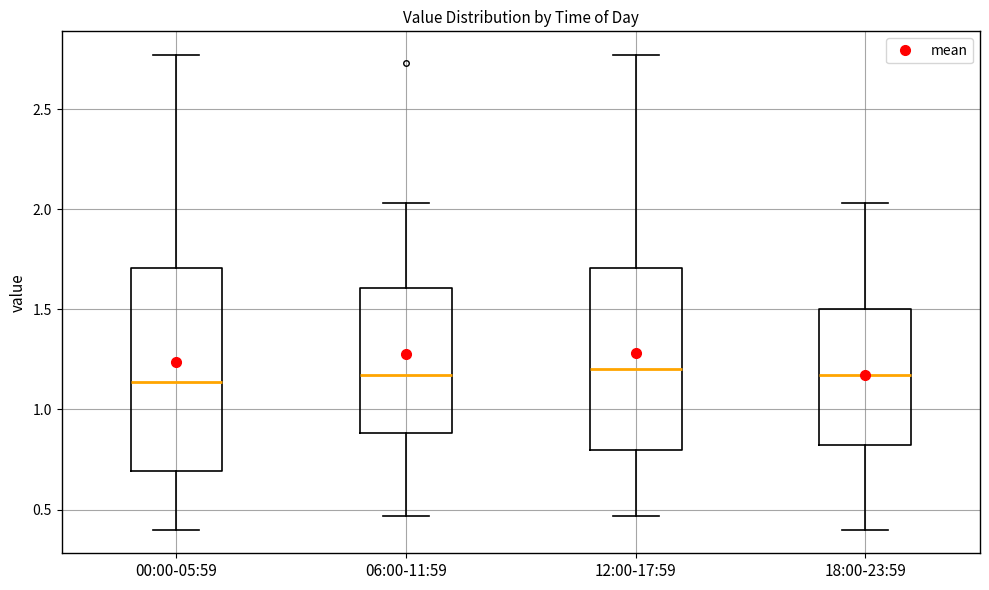

Reading left to right, transcribe this box plot: for each box, give where its median line is, the range the box spans, and where its two whiskers end, as read against the y-axis. The values are not printed on the chart, so give them approximately, as read against the axis.

00:00-05:59: median 1.15, box 0.70 to 1.70, whiskers 0.40 to 2.75
06:00-11:59: median 1.15, box 0.90 to 1.60, whiskers 0.45 to 2.05
12:00-17:59: median 1.20, box 0.80 to 1.70, whiskers 0.45 to 2.75
18:00-23:59: median 1.15, box 0.80 to 1.50, whiskers 0.40 to 2.05